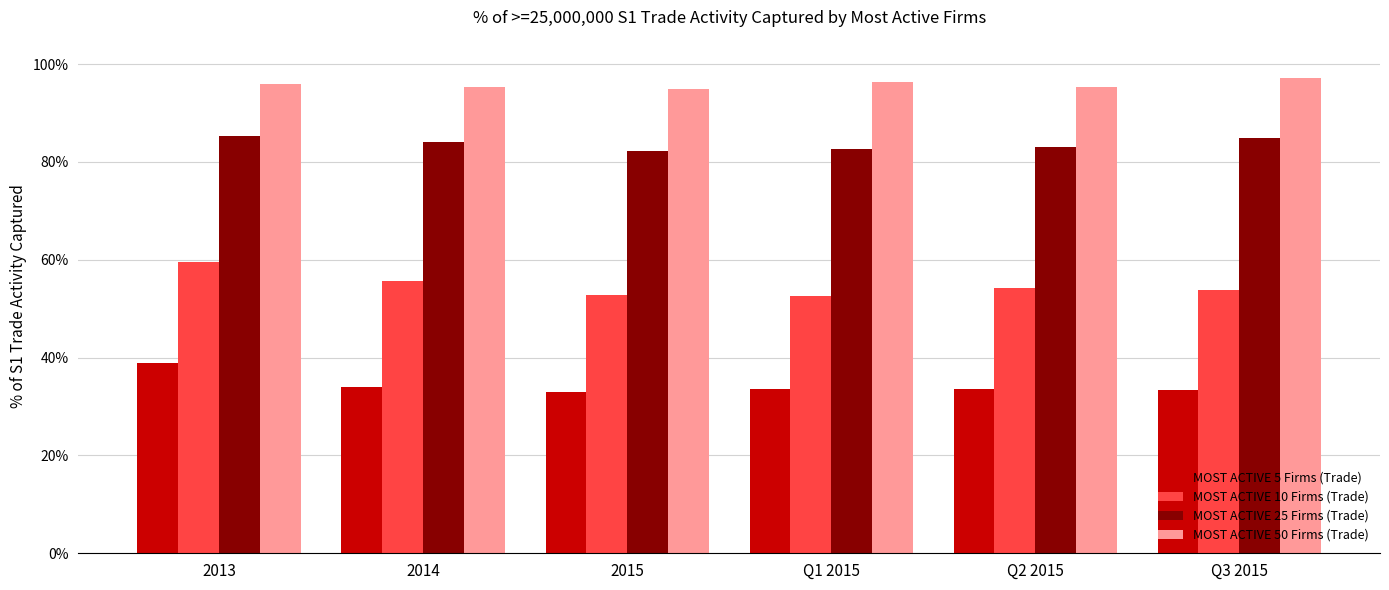

What are all the series names shown in the legend?

MOST ACTIVE 5 Firms (Trade), MOST ACTIVE 10 Firms (Trade), MOST ACTIVE 25 Firms (Trade), MOST ACTIVE 50 Firms (Trade)